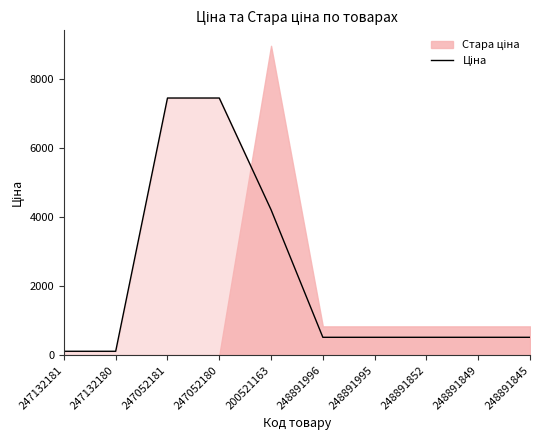

Reading right to left, what are all the values shown in this chart?

248891845=515.8	248891849=515.8	248891852=515.8	248891995=515.8	248891996=515.8	200521163=4204.8	247052180=7436.2	247052181=7436.2	247132180=111.7	247132181=111.7